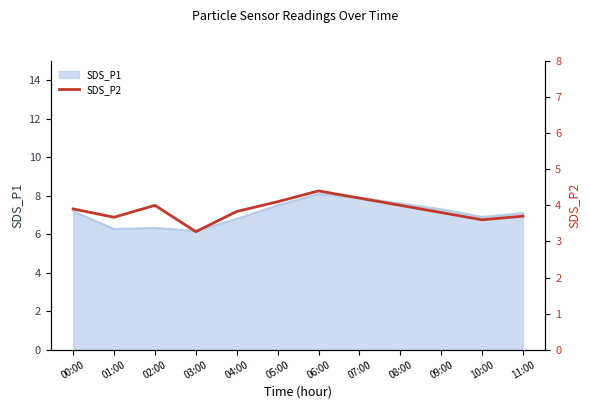

At which category does the data reach its first local valley?

01:00